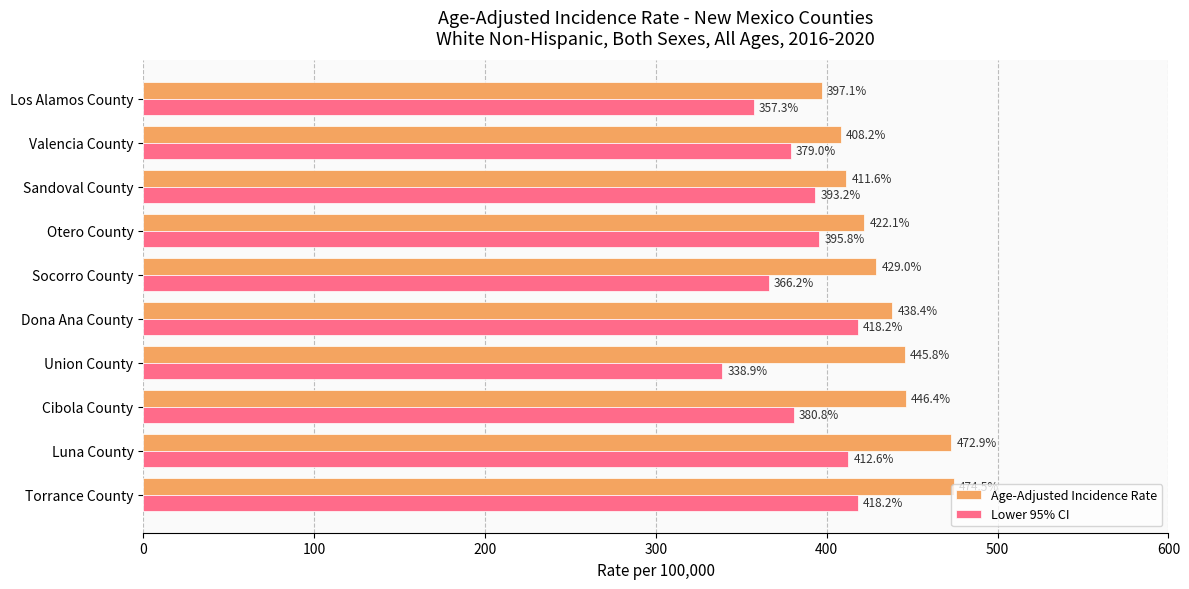

Which series changed the most between Otero County and Valencia County?

Lower 95% CI